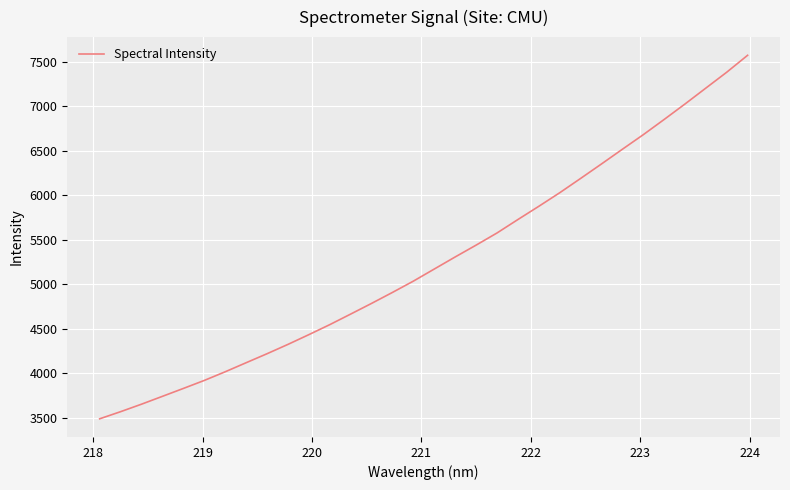

What is the smallest value displayed?

3489.0